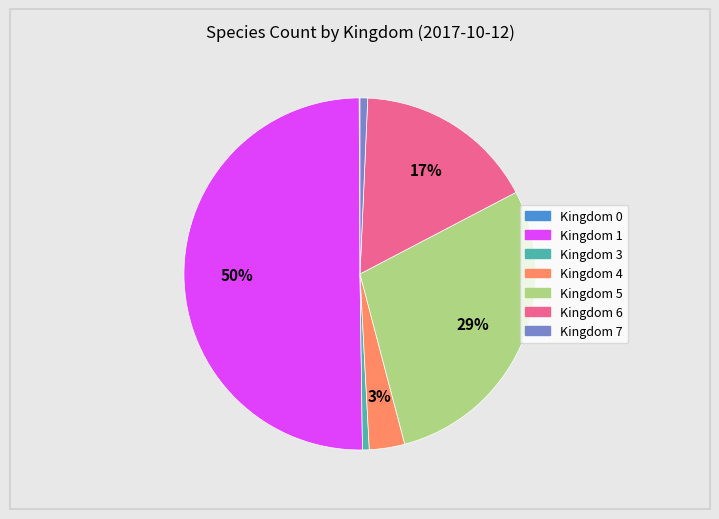

To the nearest percent, what percentage of the pie is Kingdom 7?

1%